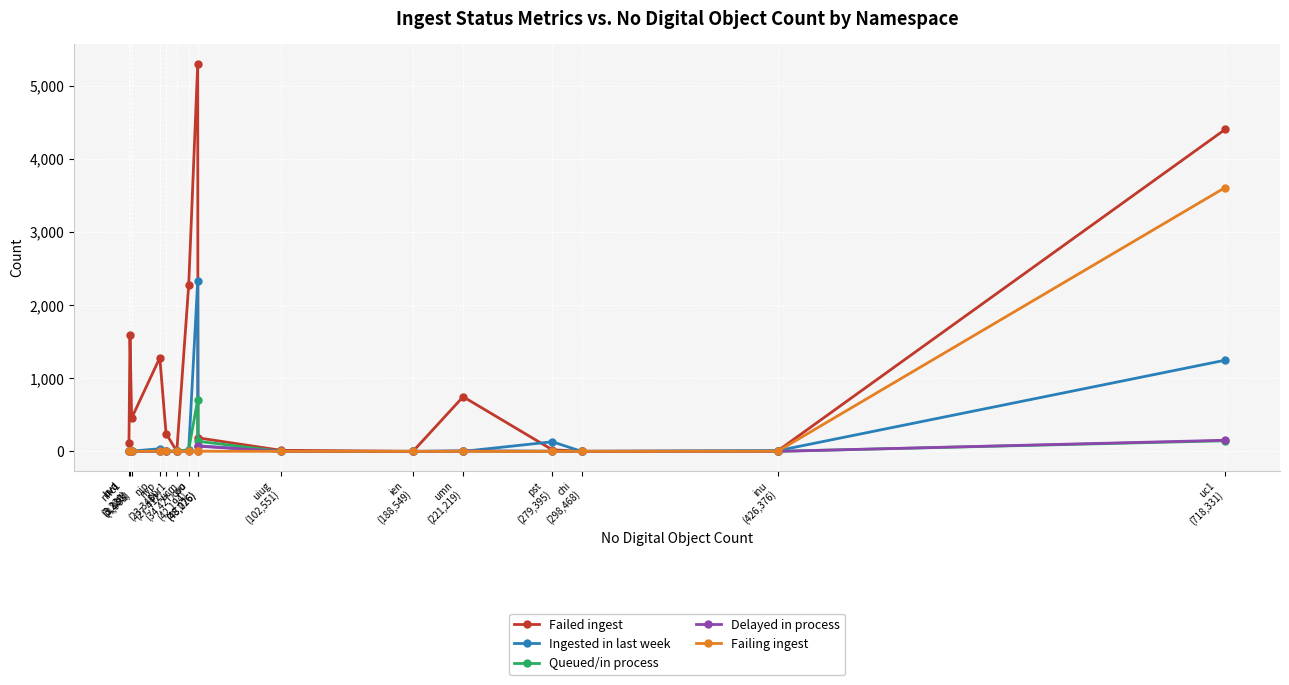

What is the maximum value shown in the chart?

5304